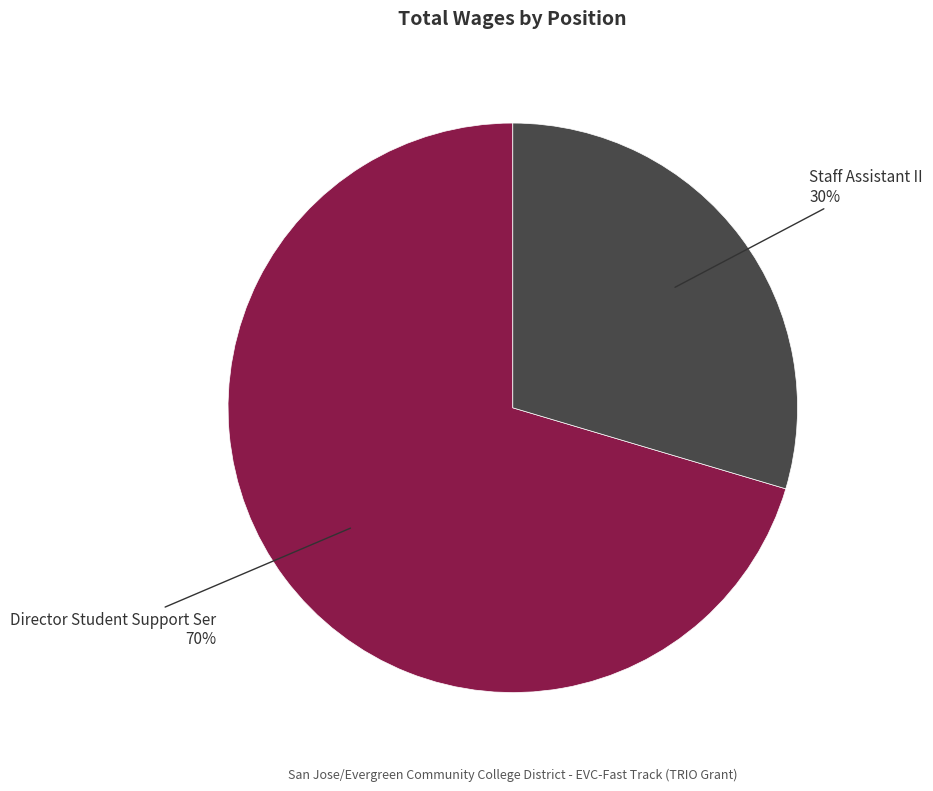

Is there a majority slice in this chart?

Yes